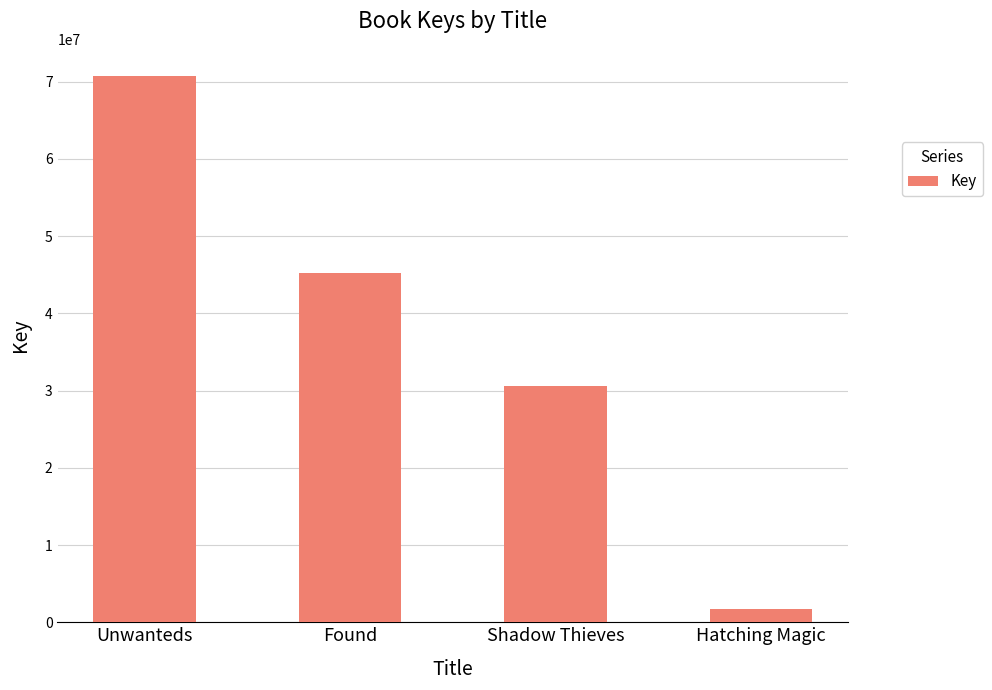

What is the maximum value shown in the chart?

70727444